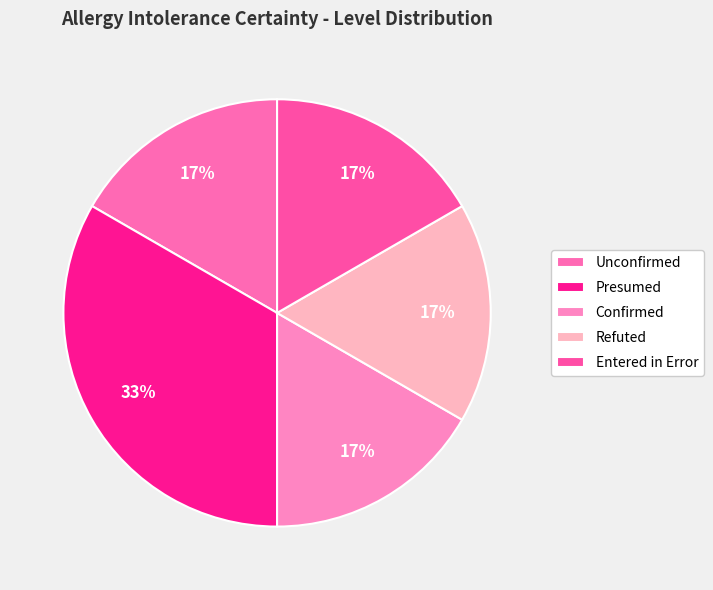

Which category has the smallest portion of the pie?

Unconfirmed